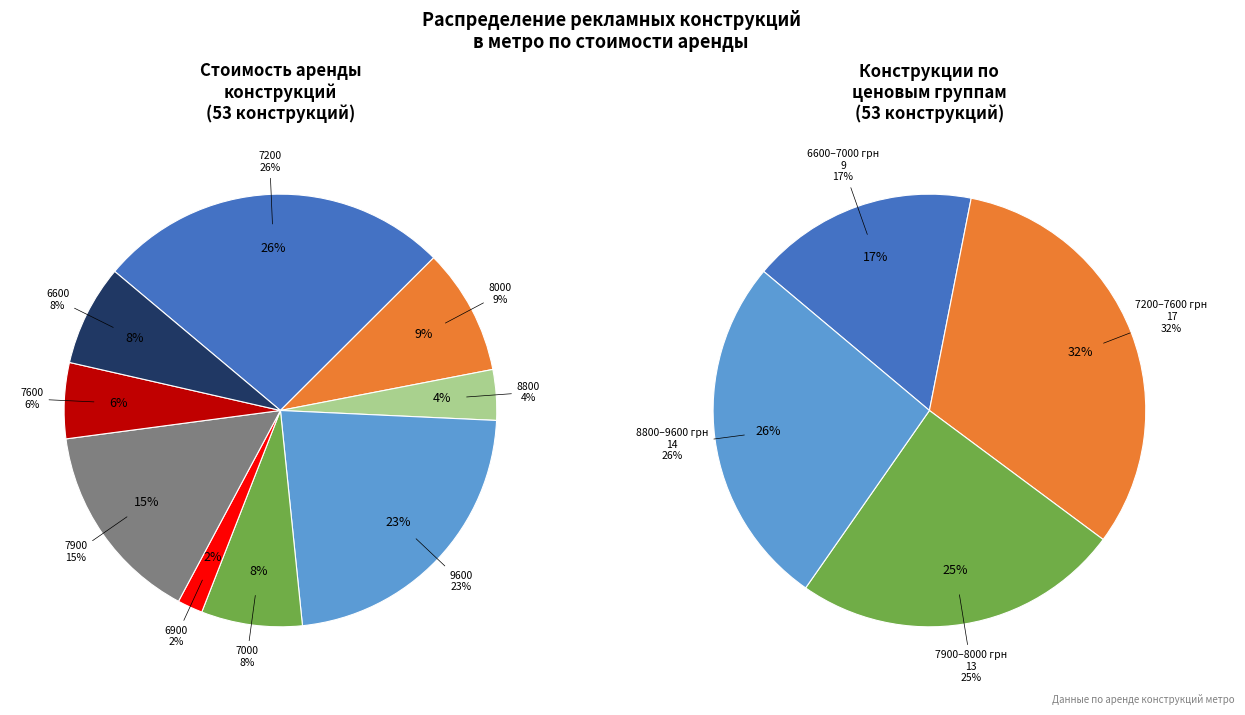

What is the smallest slice in the pie chart?

6900